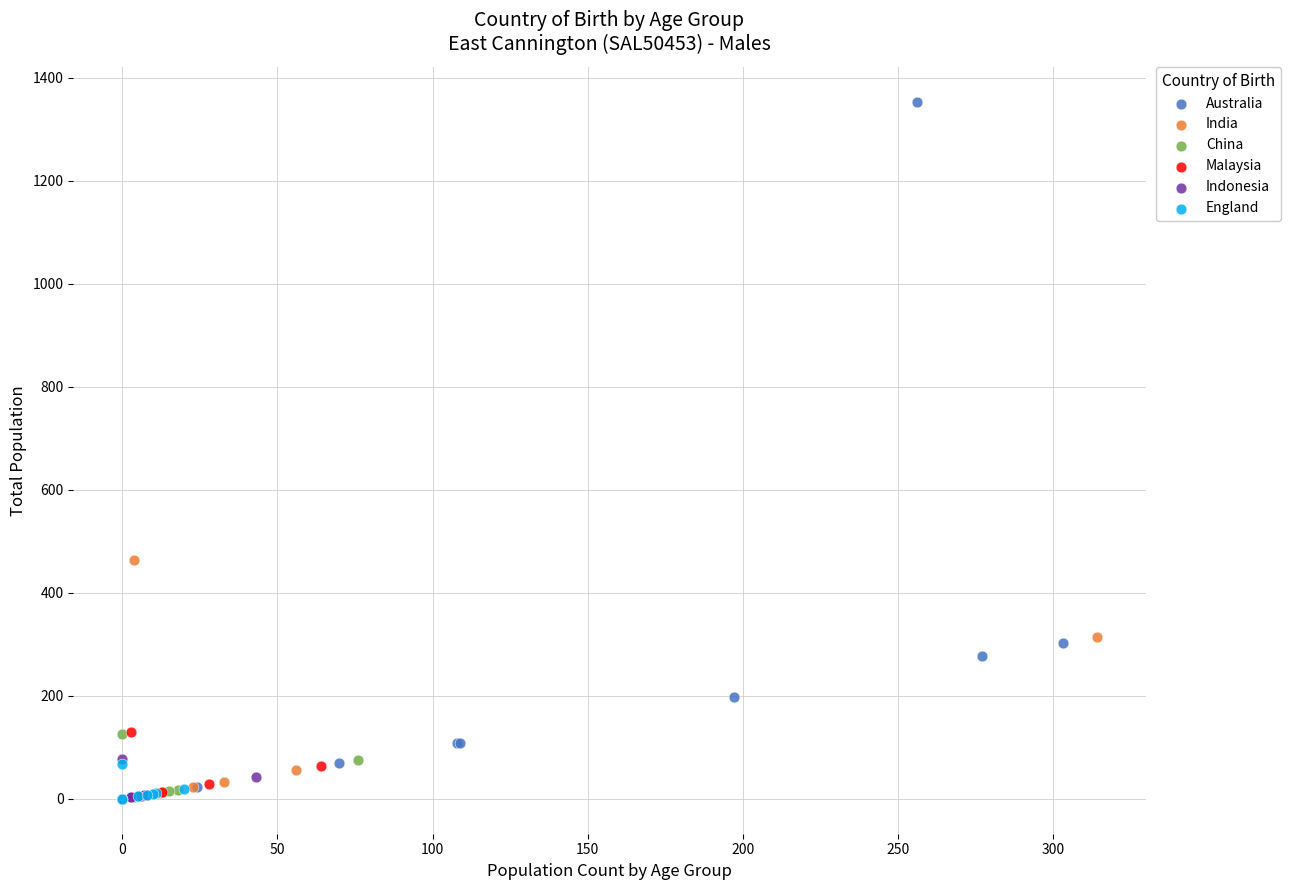

Which series has the widest spread of Y values?

Australia